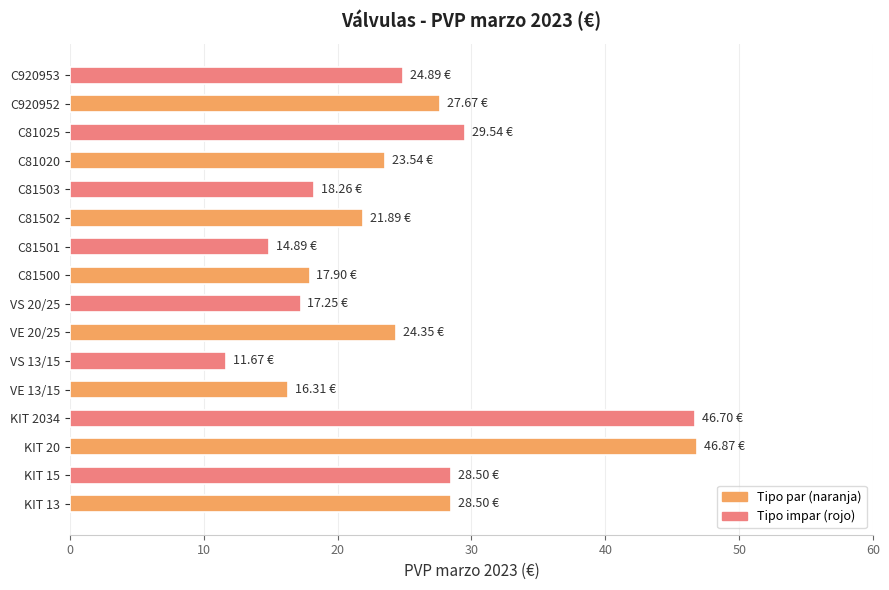

What is the difference between the values at KIT 15 and VE 20/25?

4.2